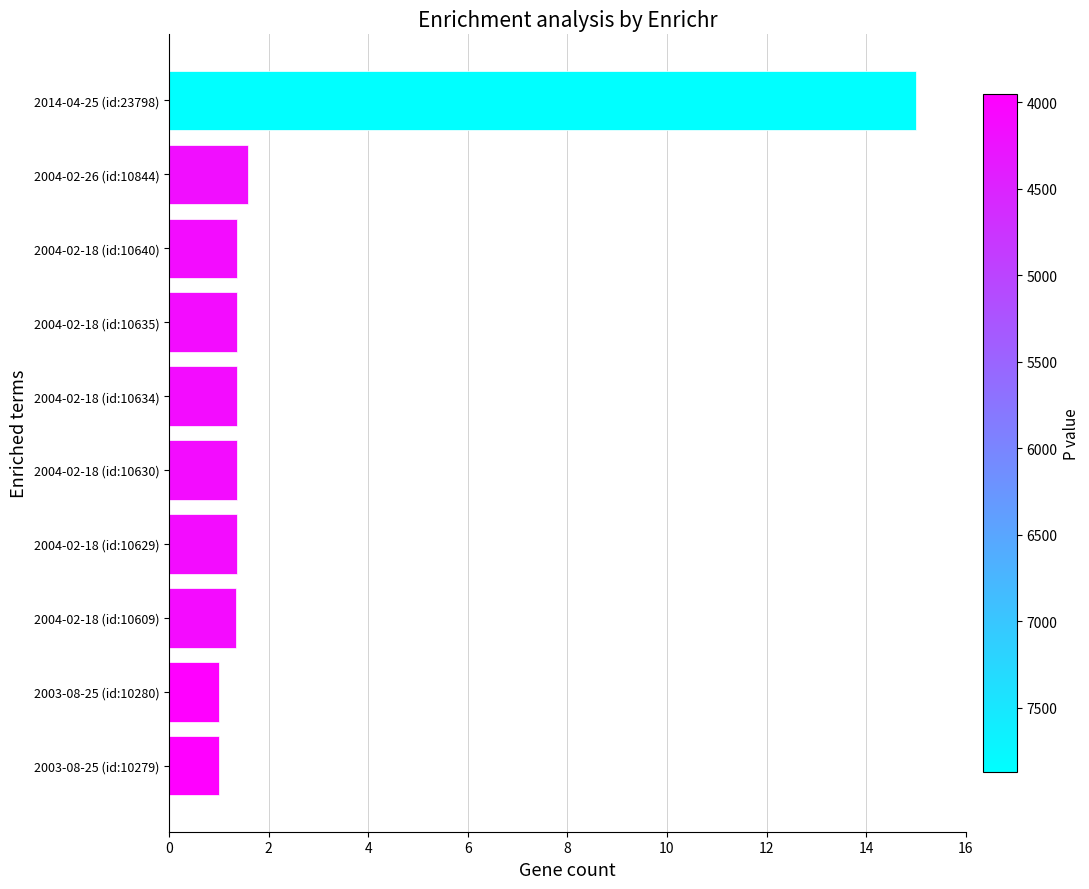

Approximately how many times larger is the value at 2004-02-18 (id:10640) compared to 2004-02-18 (id:10629)?

1.0